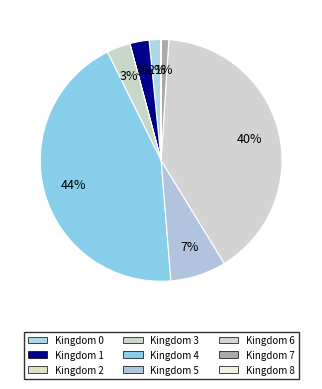

Is there any slice that represents more than half of the pie?

No